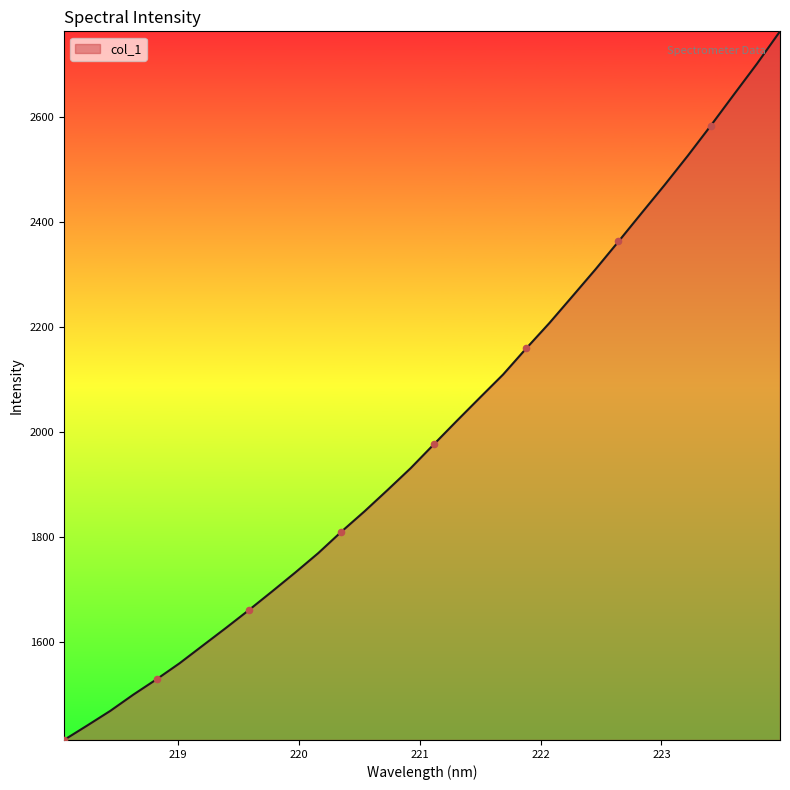

What is the difference between the maximum and minimum values?

1351.5